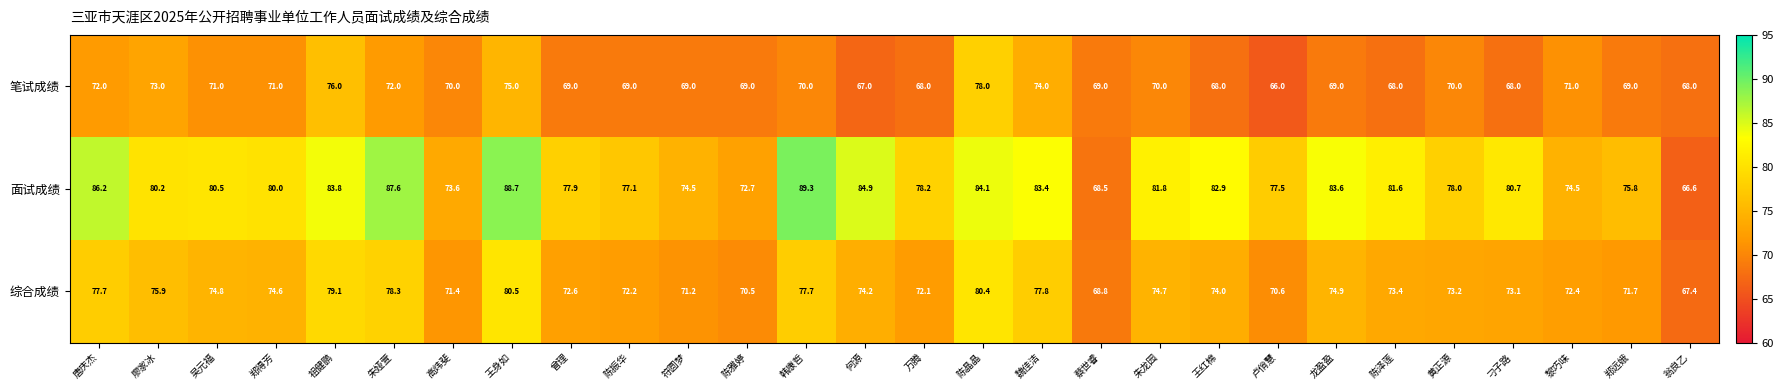

Rank the series by their average value, from highest to lowest.

面试成绩, 综合成绩, 笔试成绩